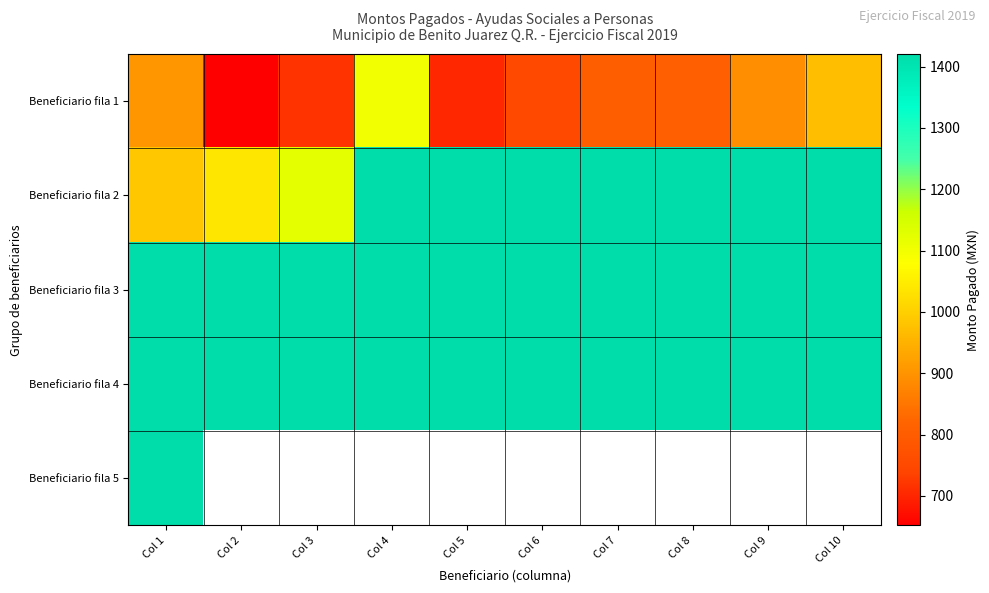

Is it true that Beneficiario fila 1 equals 658.3 at Col 10?

False